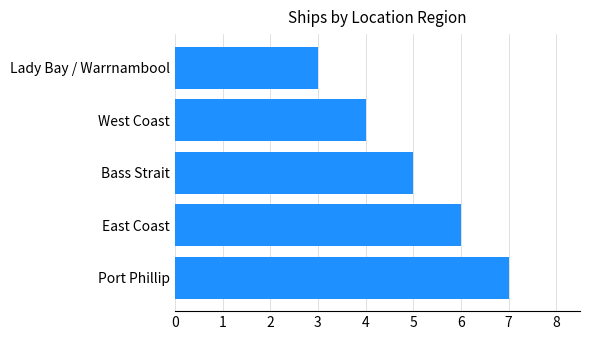

Rank the categories by value from lowest to highest.

Lady Bay / Warrnambool, West Coast, Bass Strait, East Coast, Port Phillip